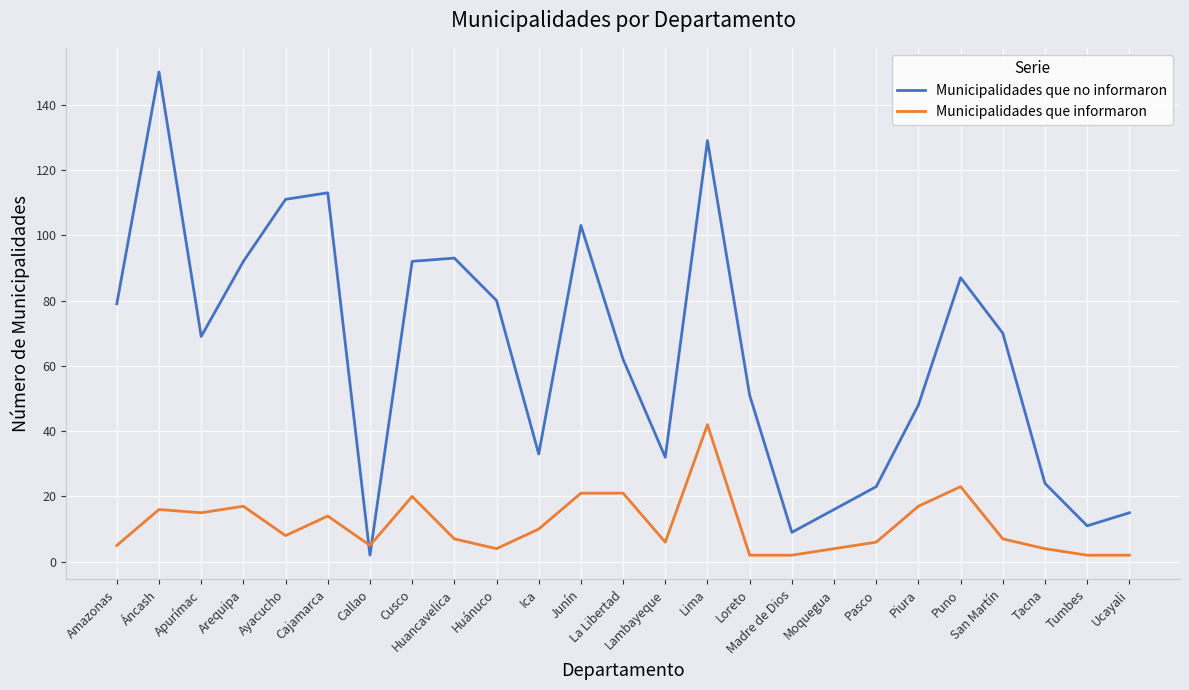

Where does the Municipalidades que informaron series first go above 7?

Áncash